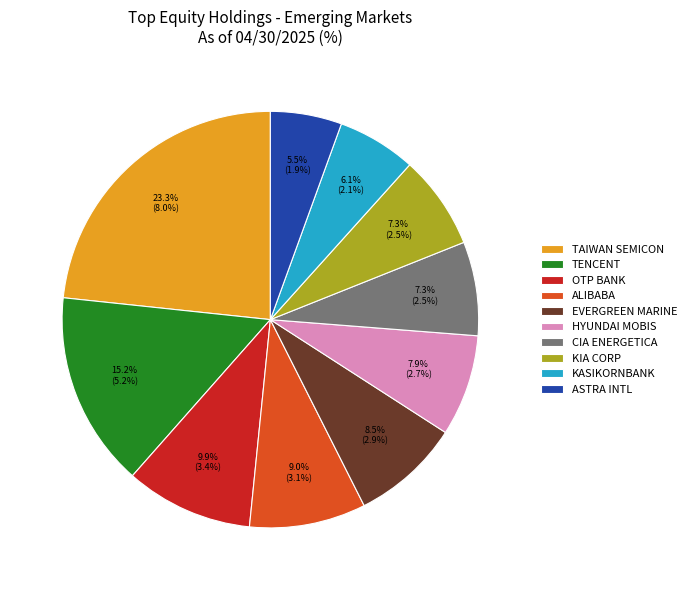

Approximately how many times larger is the value at ALIBABA compared to HYUNDAI MOBIS?

1.1